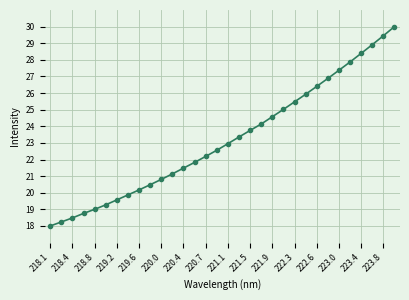

What is the value of the 18th point from the left?

23.4